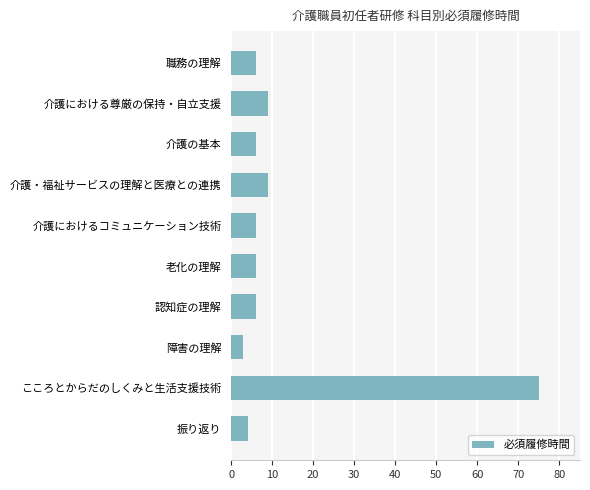

The chart shows a value of 16 at 介護・福祉サービスの理解と医療との連携. True or false?

False